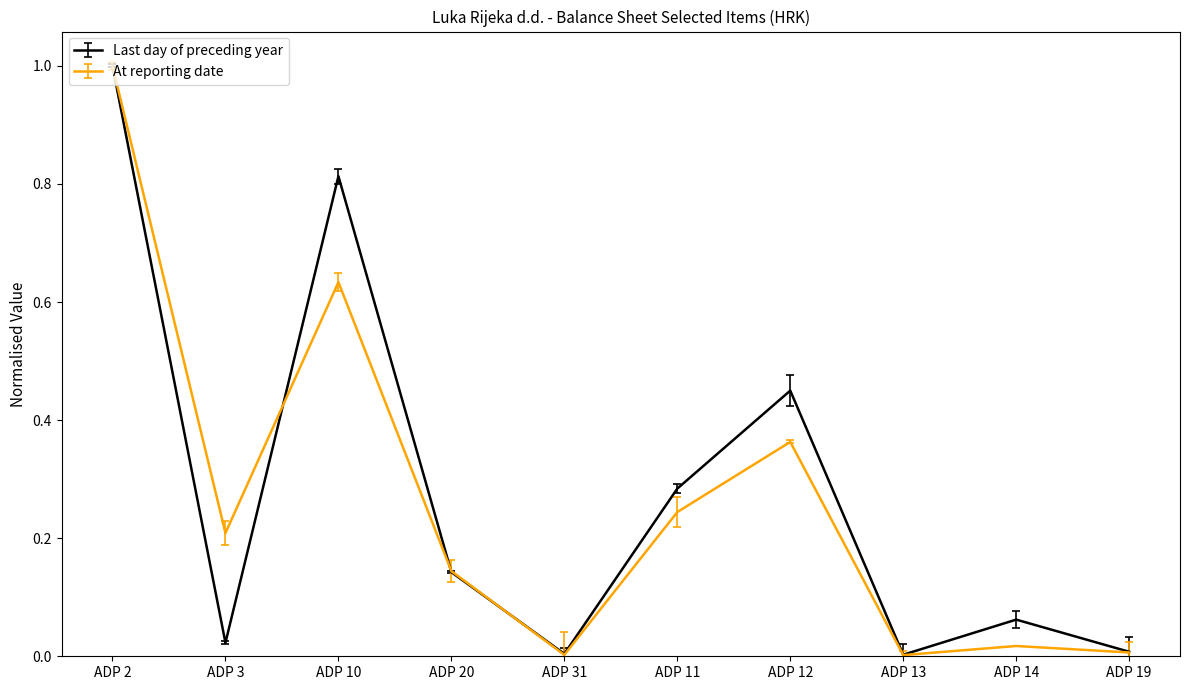

At how many categories does at least one series exceed 0?

10